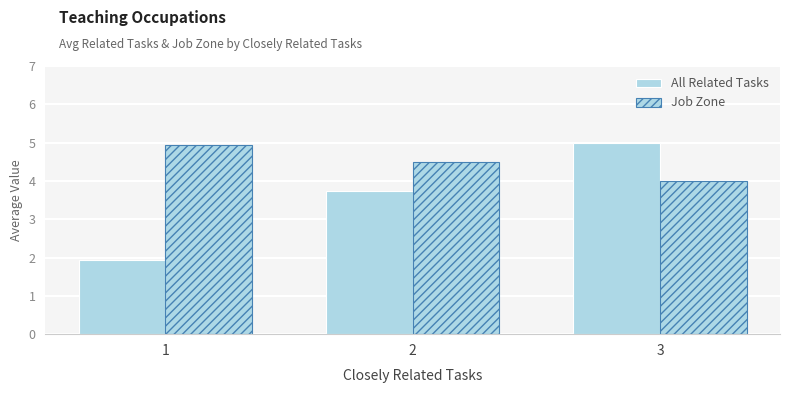

What is the minimum value shown in the chart?

1.9